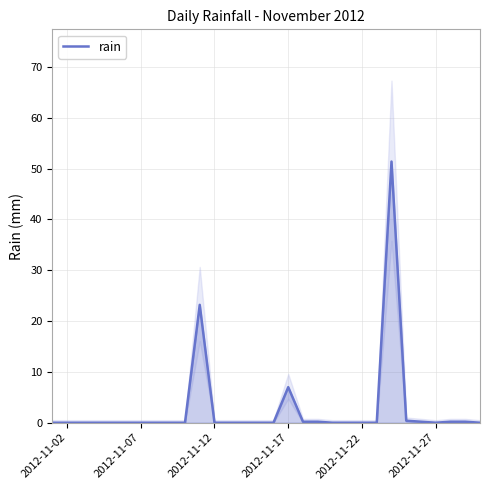

What is the maximum value shown in the chart?

51.4